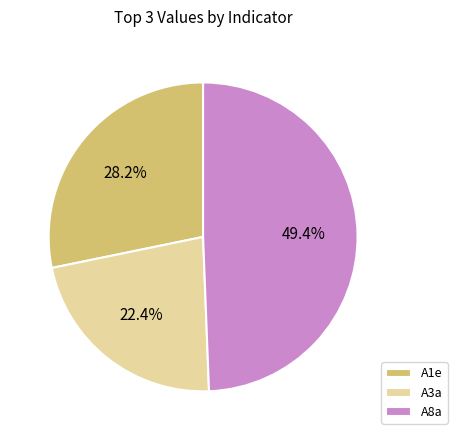

Which slice is the largest?

A8a